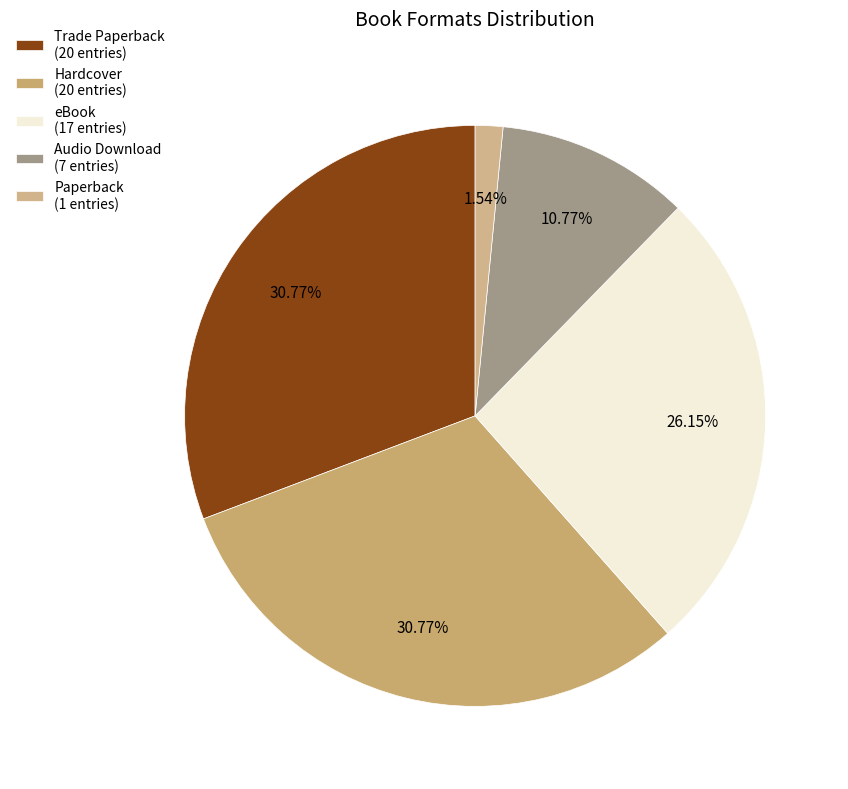

Does eBook represent more than half of the total?

No